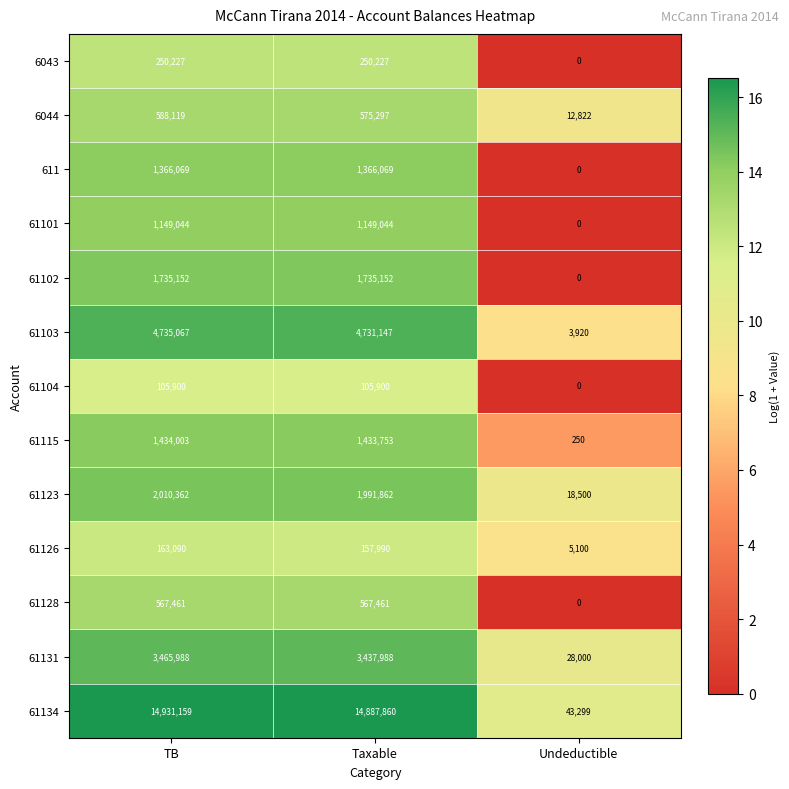

How many data points does each series have?

3